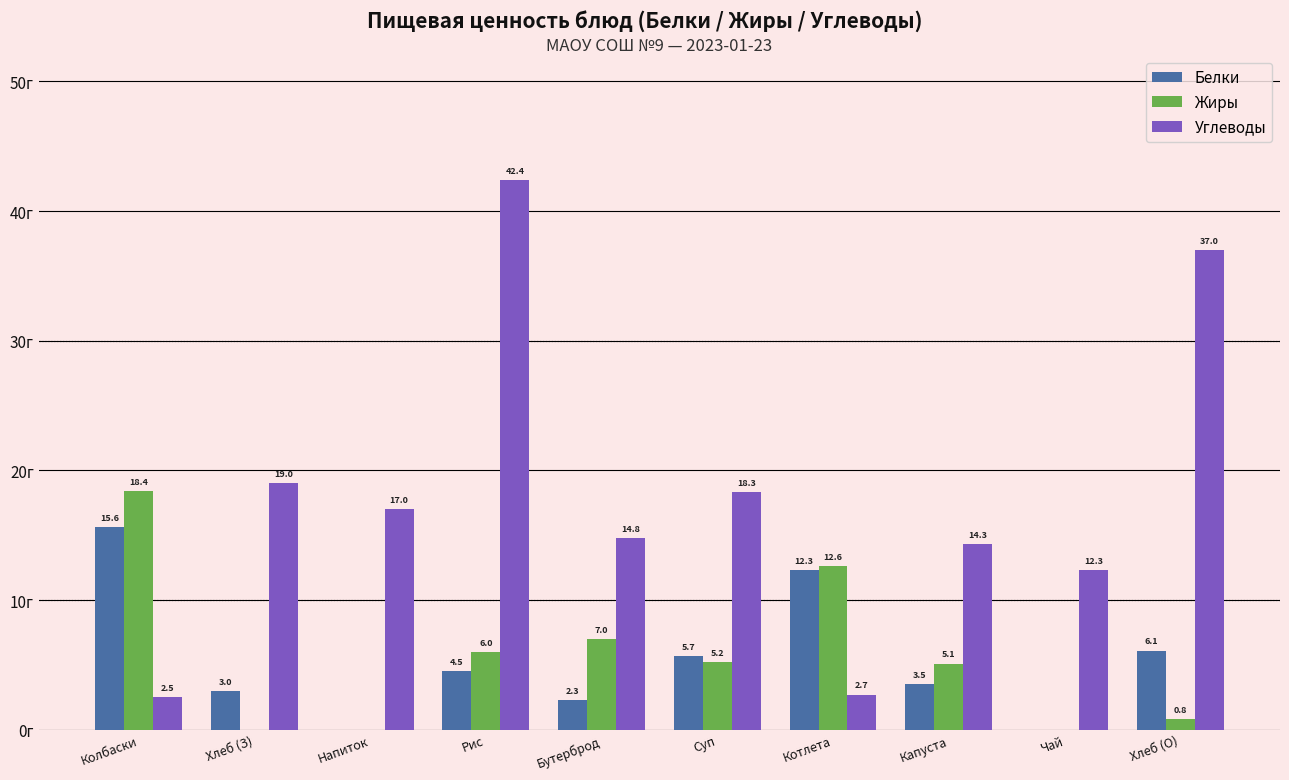

Where is Белки nearest to the value 7?

Хлеб (О)